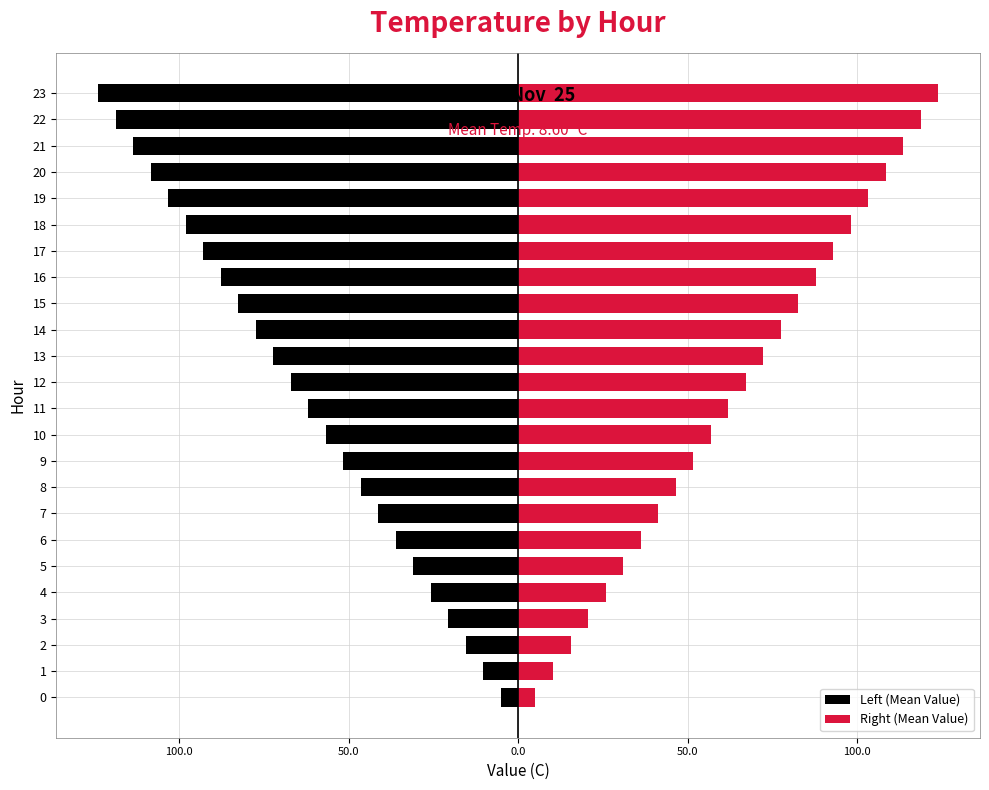

Rank the series by their maximum value, from highest to lowest.

Right (Mean Value), Left (Mean Value)